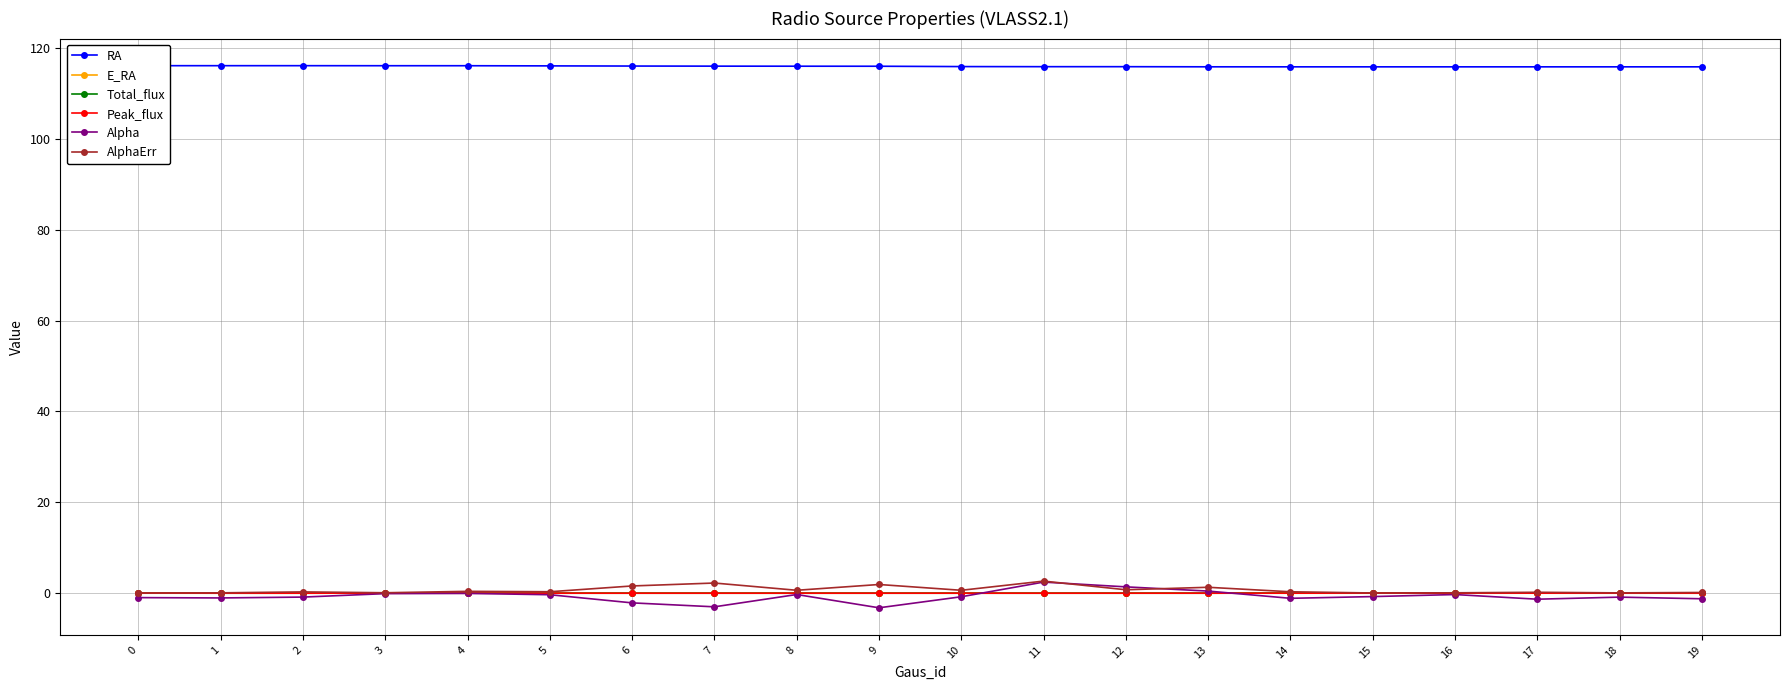

Which series has the largest total across all categories?

RA